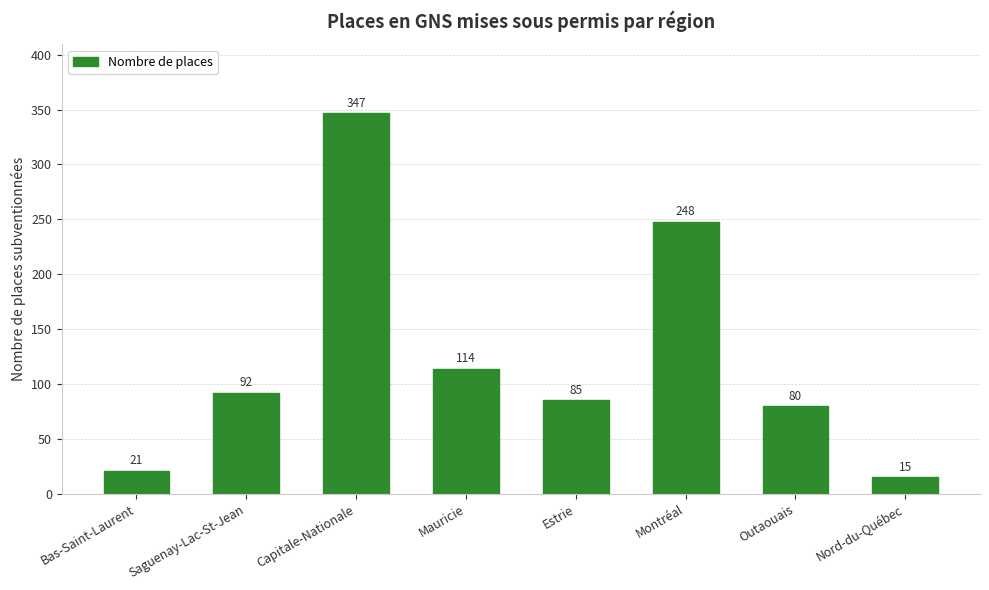

Is it true that the value at Bas-Saint-Laurent is 21?

True